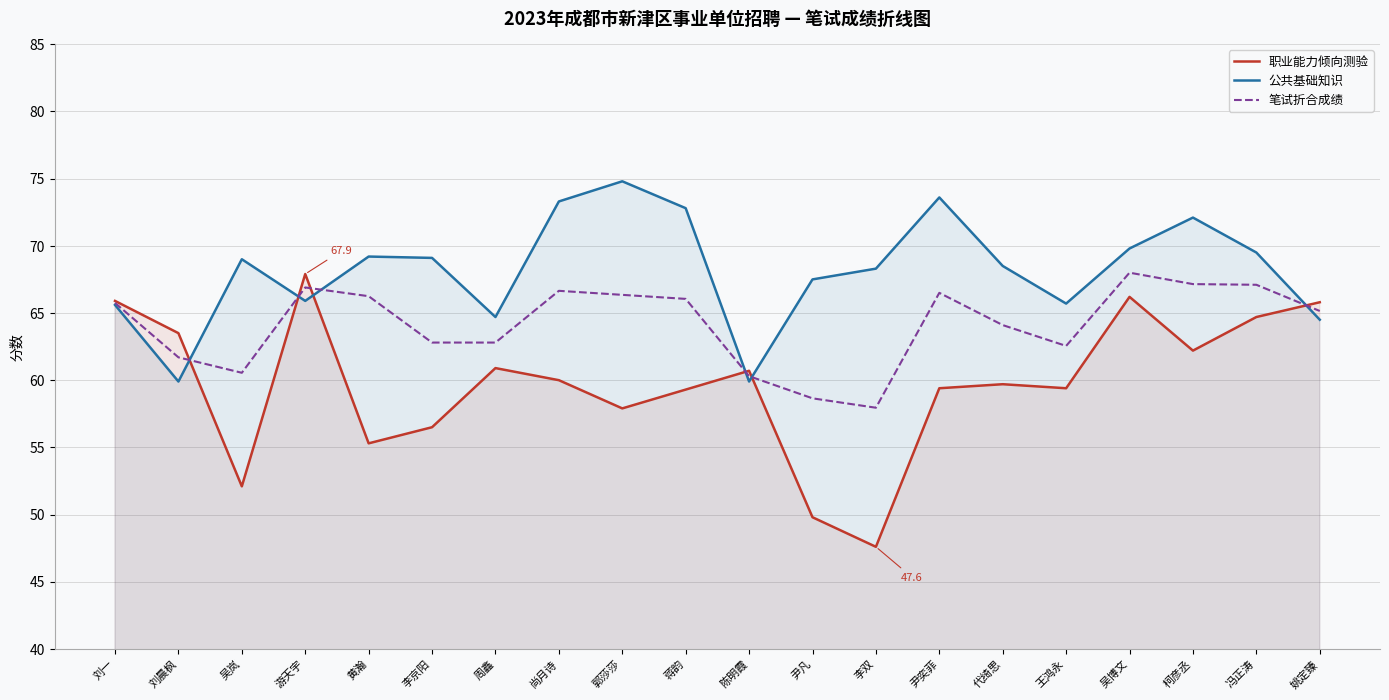

What is the total value across all series at 刘晨枫?

185.1